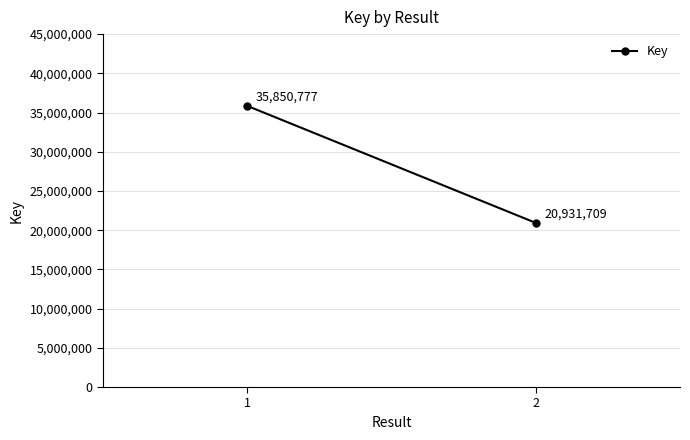

Rank the categories by value from lowest to highest.

2, 1